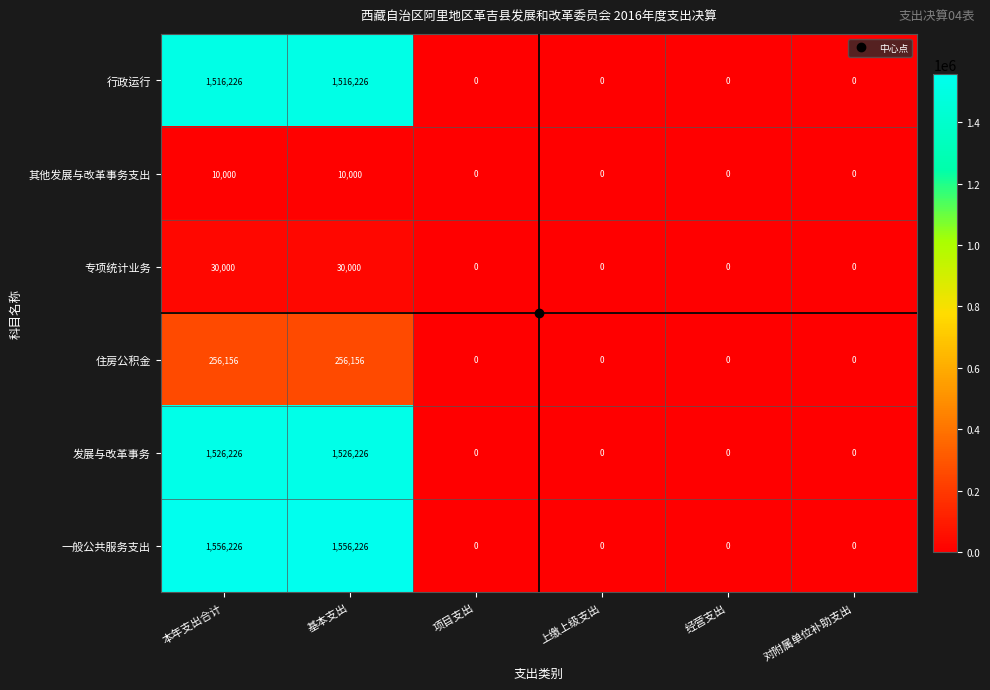

Which series has the largest total across all categories?

一般公共服务支出